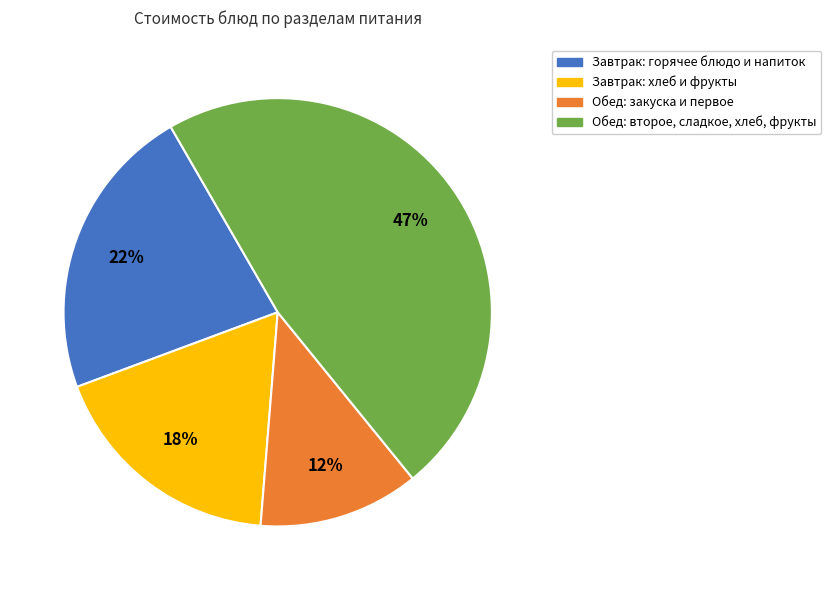

Is it true that Завтрак: горячее блюдо и напиток is 22% of the pie?

True